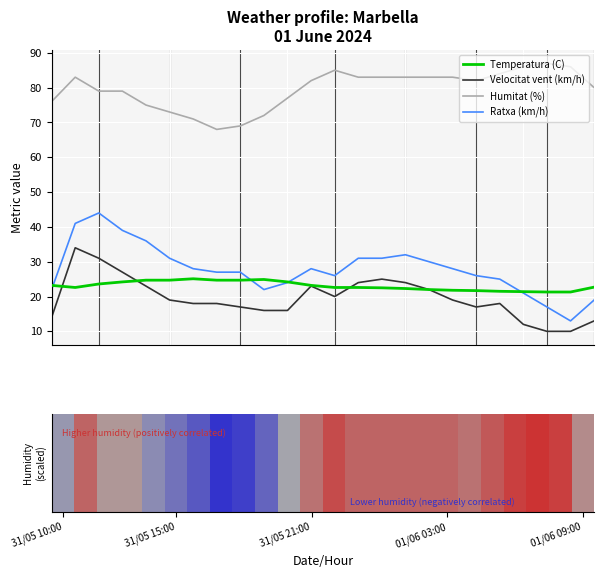

How many series are shown in this chart?

4